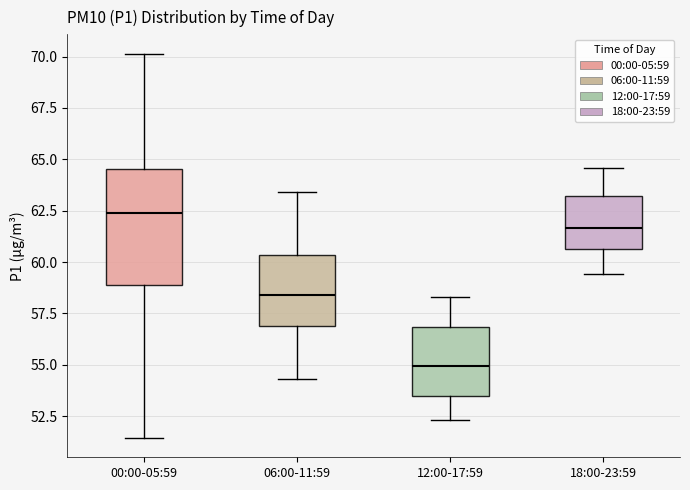

Reading left to right, read every box against the y-axis: the position of its median line, the range the box covers, and the ends of its whiskers. The values are not printed on the chart, so give them approximately, as read against the axis.

00:00-05:59: median 62.5, box 59.0 to 64.5, whiskers 51.5 to 70.0
06:00-11:59: median 58.5, box 57.0 to 60.5, whiskers 54.5 to 63.5
12:00-17:59: median 55.0, box 53.5 to 57.0, whiskers 52.5 to 58.5
18:00-23:59: median 61.5, box 60.5 to 63.0, whiskers 59.5 to 64.5